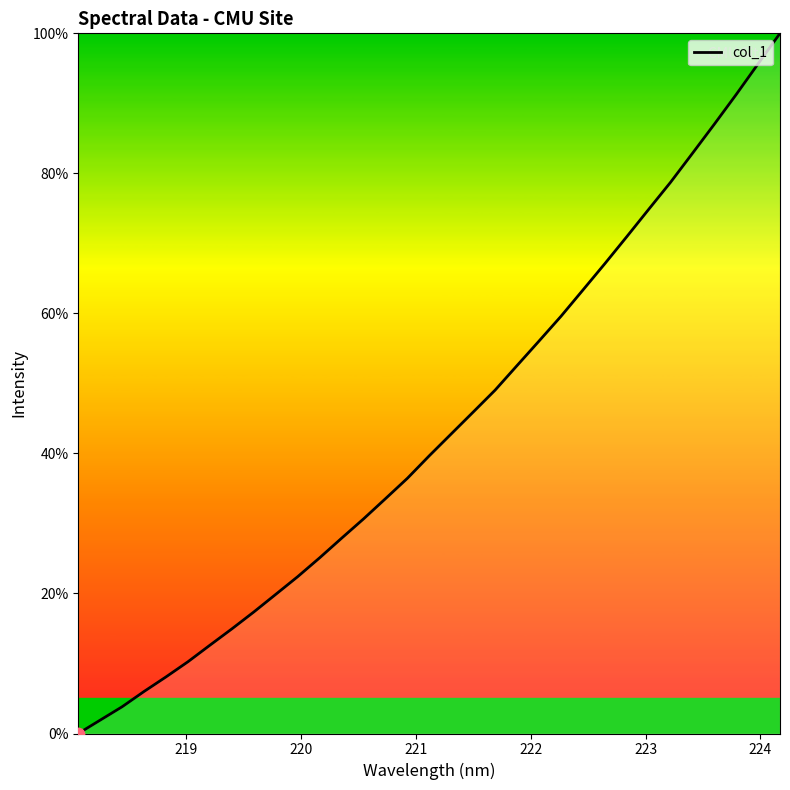

What is the greatest value displayed?

100.0